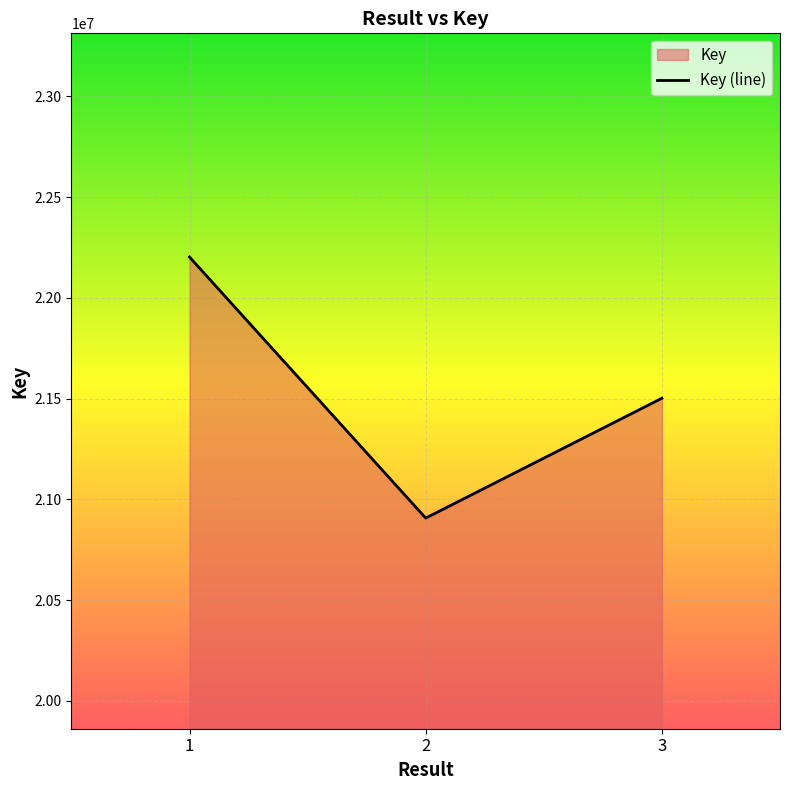

What value does the data have at 3, to the nearest 100?

21502300